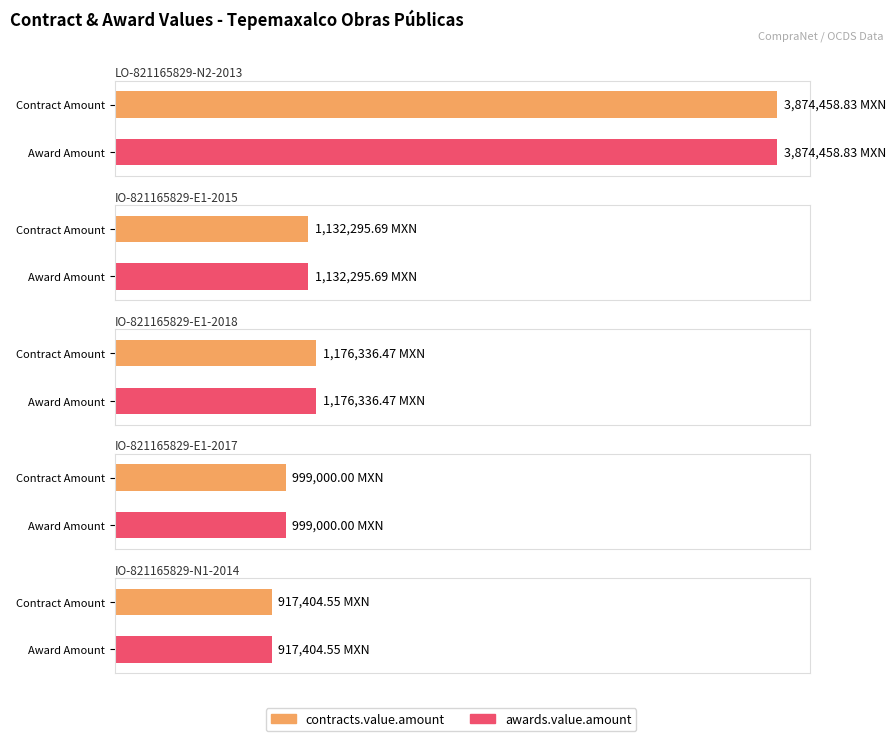

What is the label of the 5th bar from the right?

LO-821165829-N2-2013